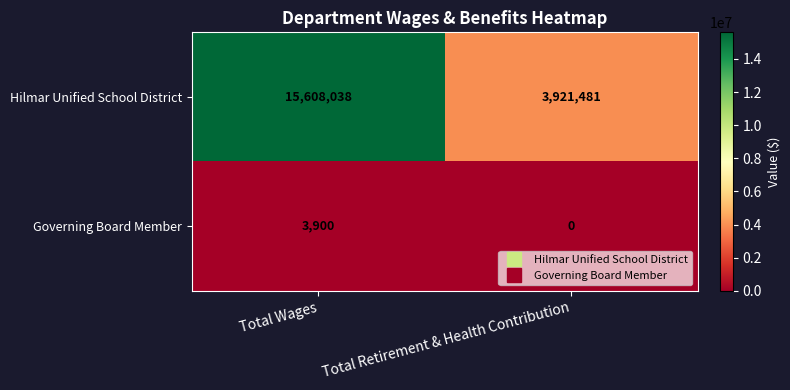

Rank the series by their average value, from lowest to highest.

Governing Board Member, Hilmar Unified School District